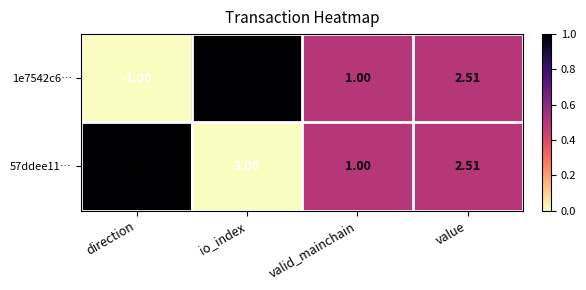

What is the total value across all series at valid_mainchain?

2.0